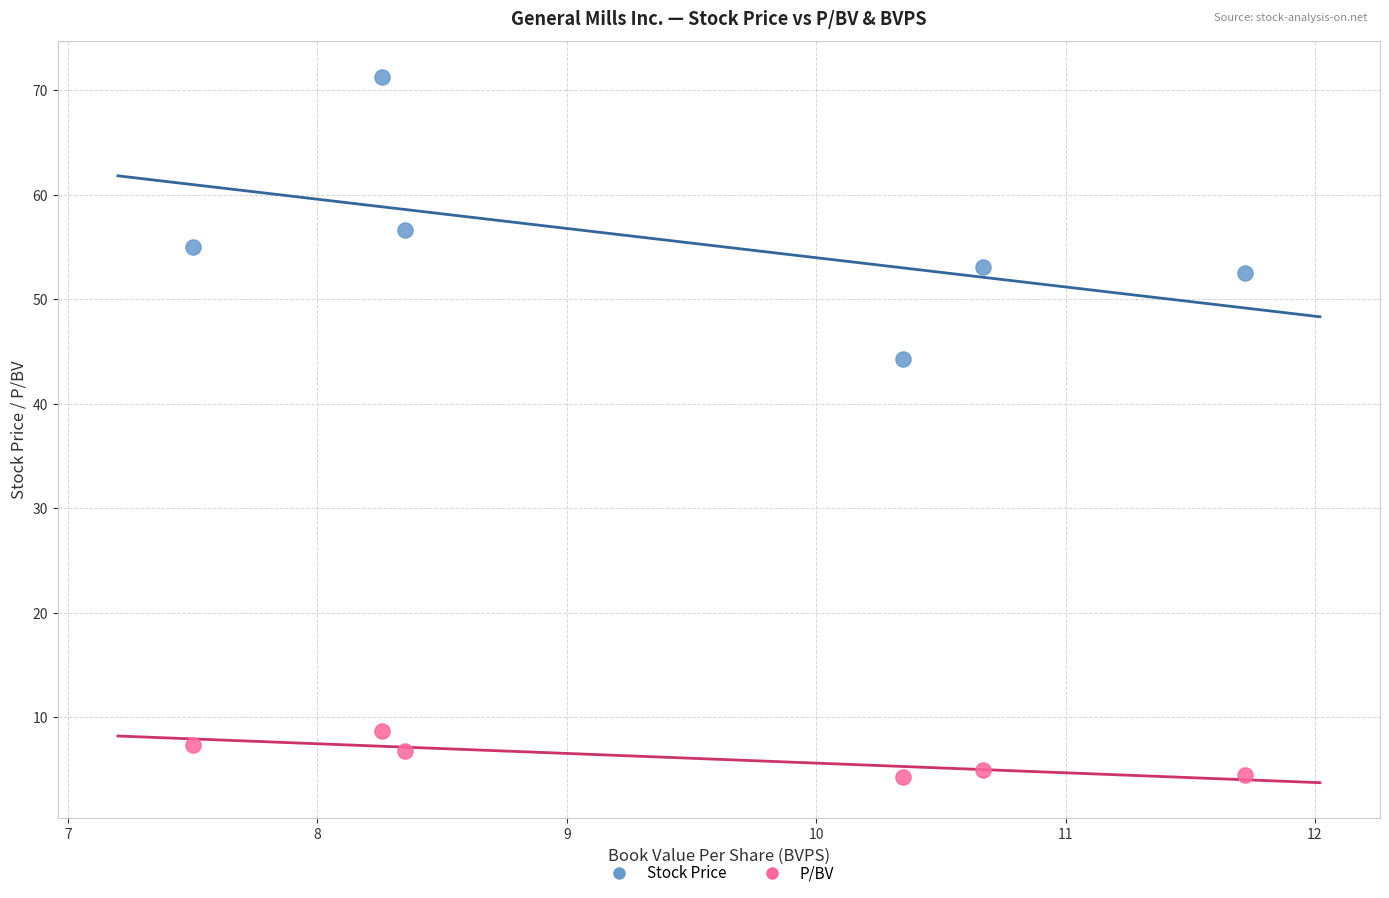

Across all series, what Y value is closest to 37?

44.3